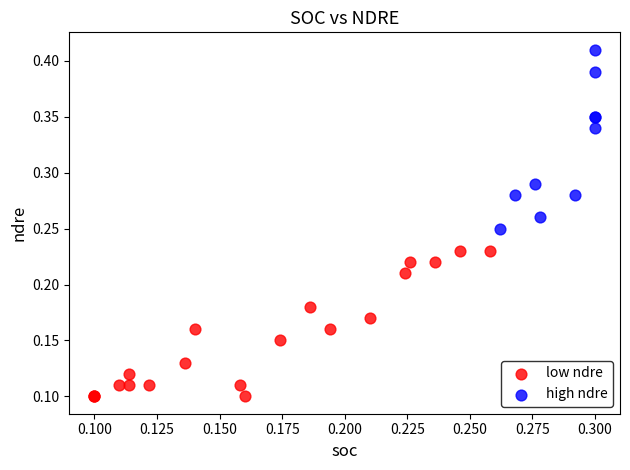

Which series contains the highest Y value?

high ndre